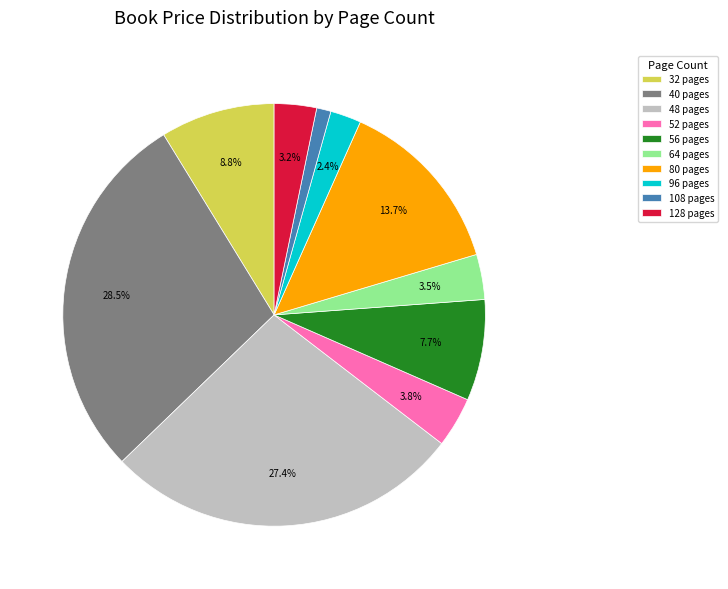

What portion of the pie excludes 64 pages?

96.5%